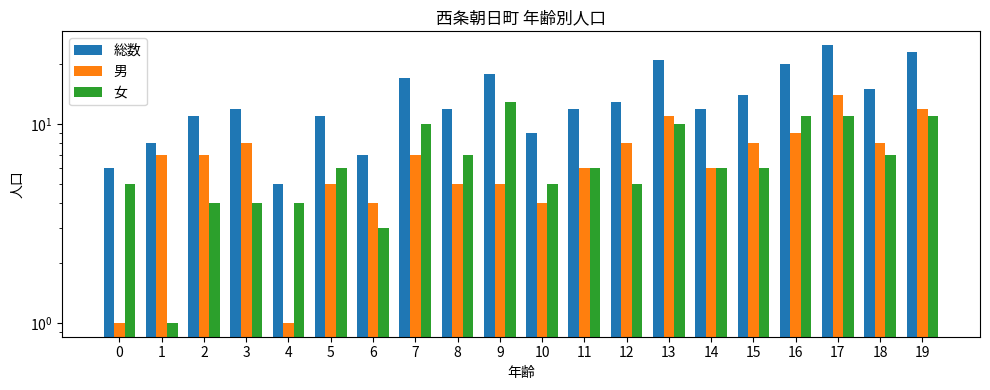

How many distinct data groups are displayed?

3